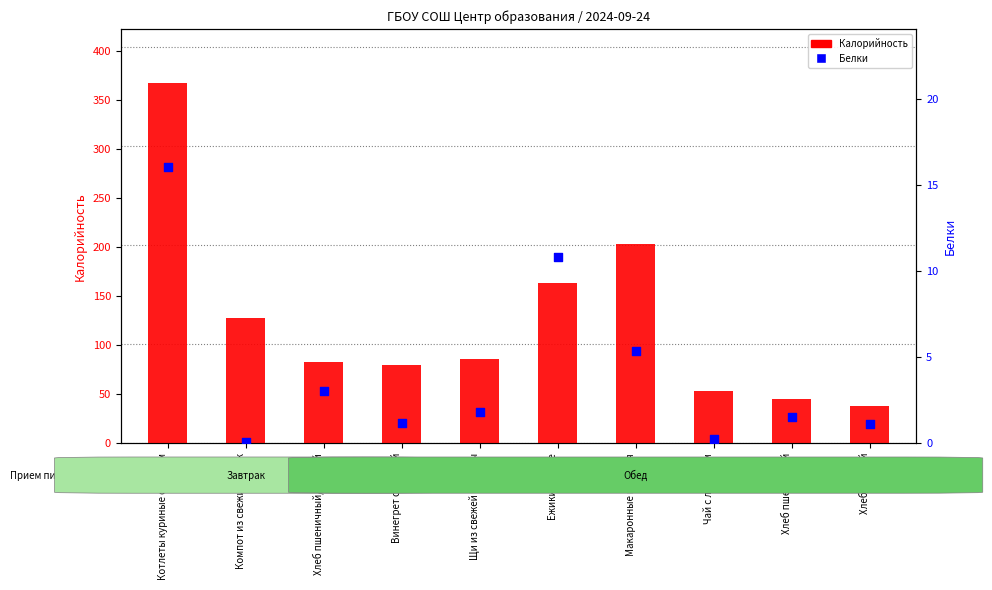

What is the total value across all series at Макаронные изделия?

209.2